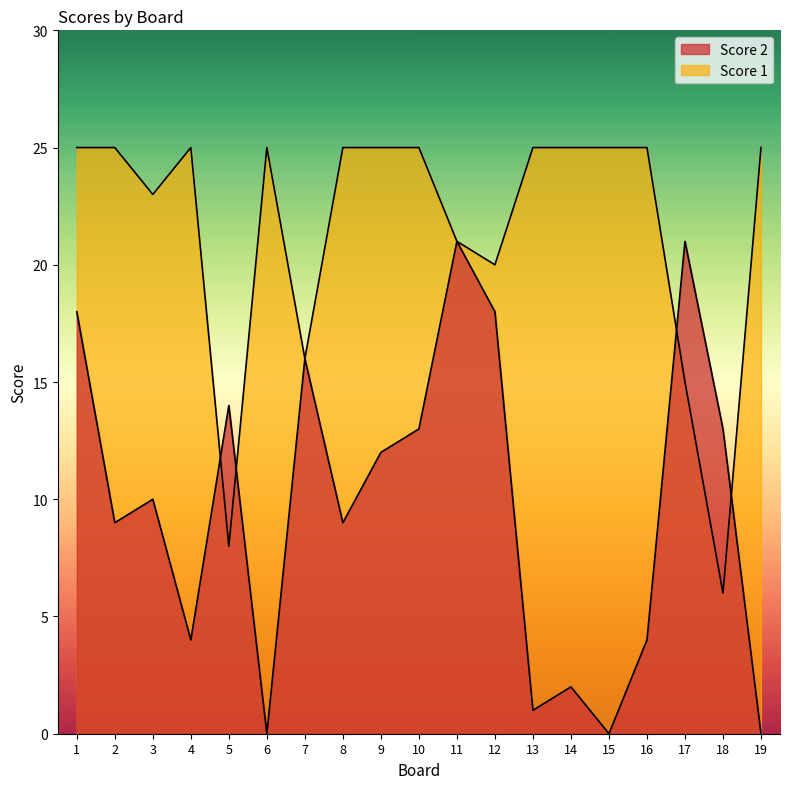

Which category has the highest value in the Score 1 series?

1